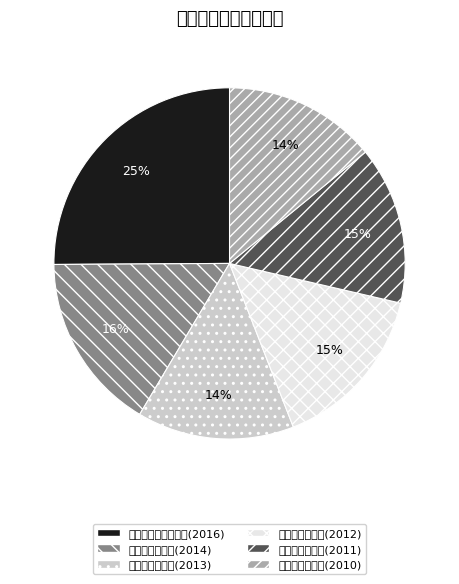

How many segments does this pie chart have?

6